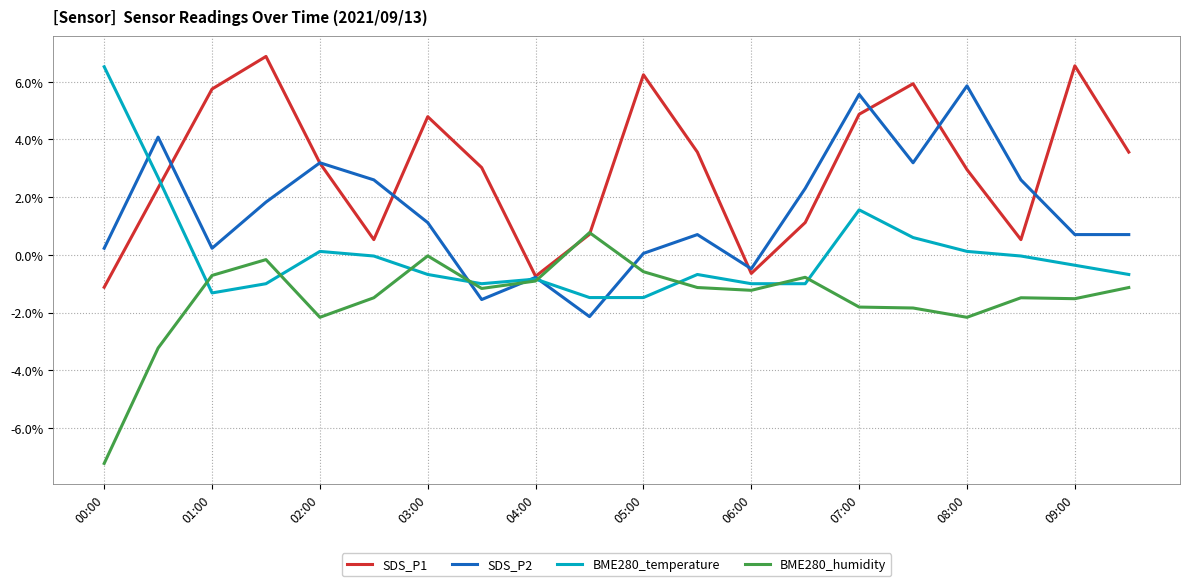

What is the lowest value of the SDS_P2 series?

-2.1